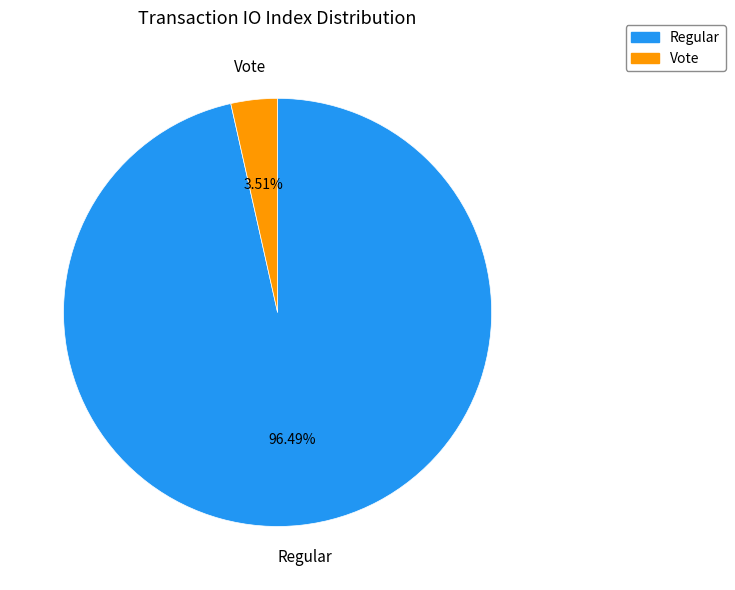

Is there a majority slice in this chart?

Yes